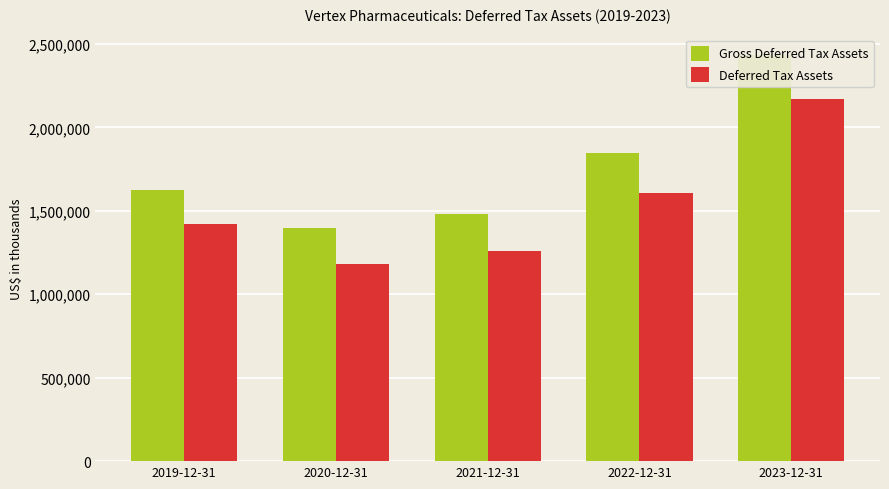

At which category does the chart reach its peak across all series?

2023-12-31